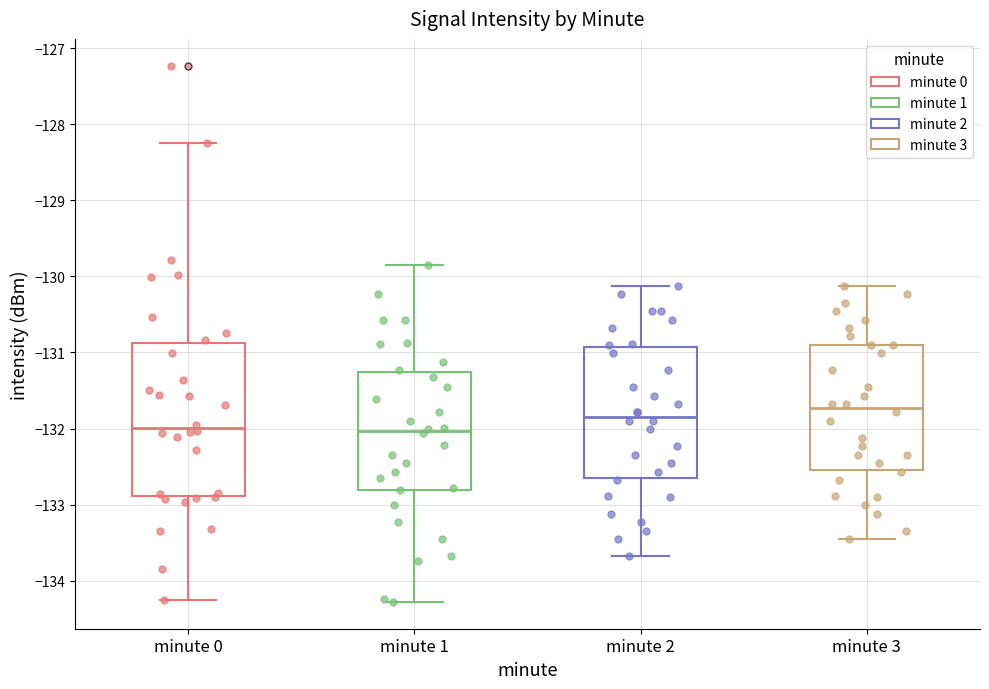

Reading left to right, read every box against the y-axis: the position of its median line, the range the box covers, and the ends of its whiskers. The values are not printed on the chart, so give them approximately, as read against the axis.

minute 0: median -132.0, box -132.9 to -130.9, whiskers -134.3 to -128.2
minute 1: median -132.0, box -132.8 to -131.3, whiskers -134.3 to -129.9
minute 2: median -131.8, box -132.7 to -130.9, whiskers -133.7 to -130.1
minute 3: median -131.7, box -132.5 to -130.9, whiskers -133.5 to -130.1